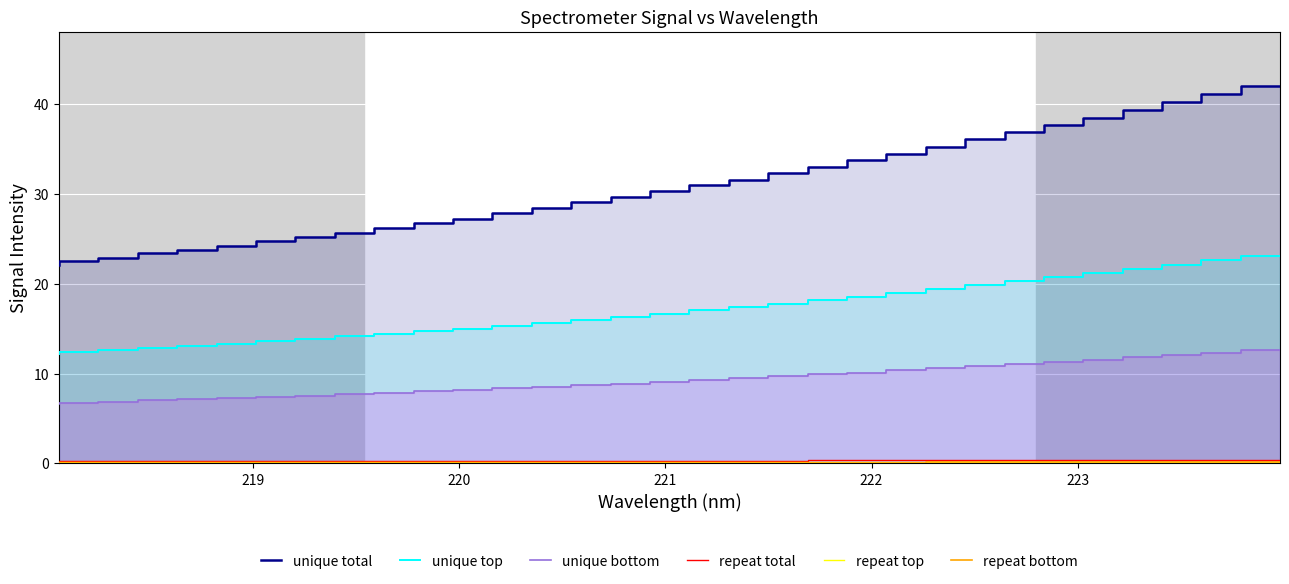

What is the maximum value for repeat bottom?

0.1